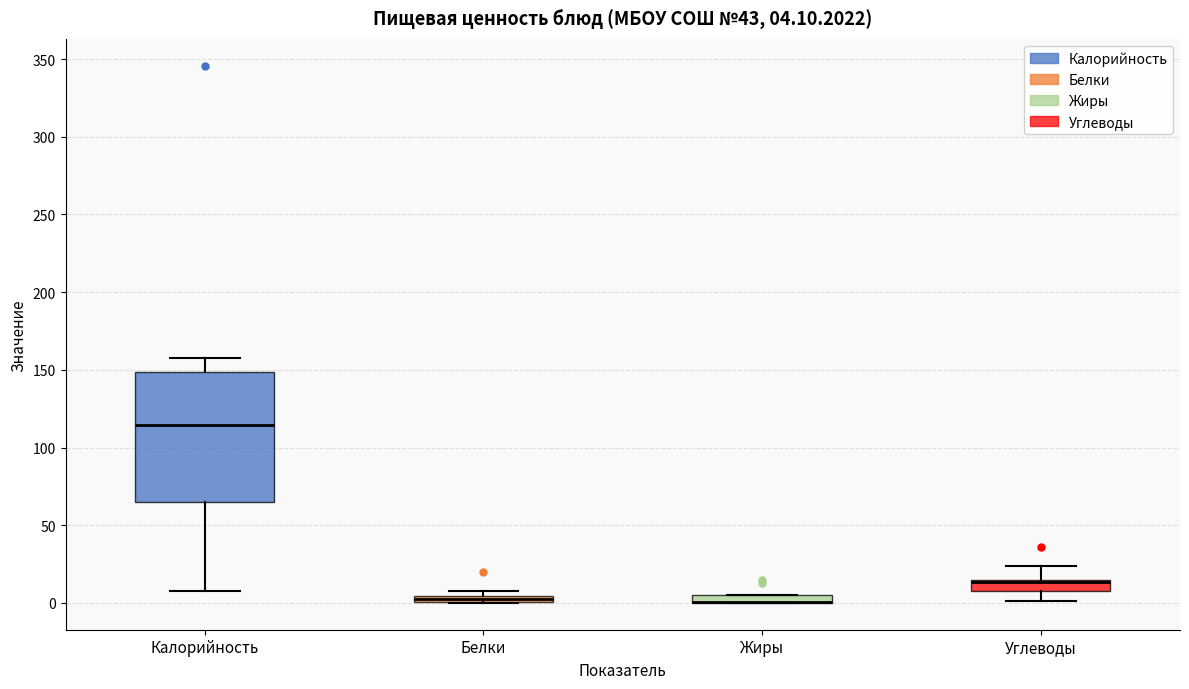

Which box is the tallest, from its lower edge to its upper edge?

Калорийность